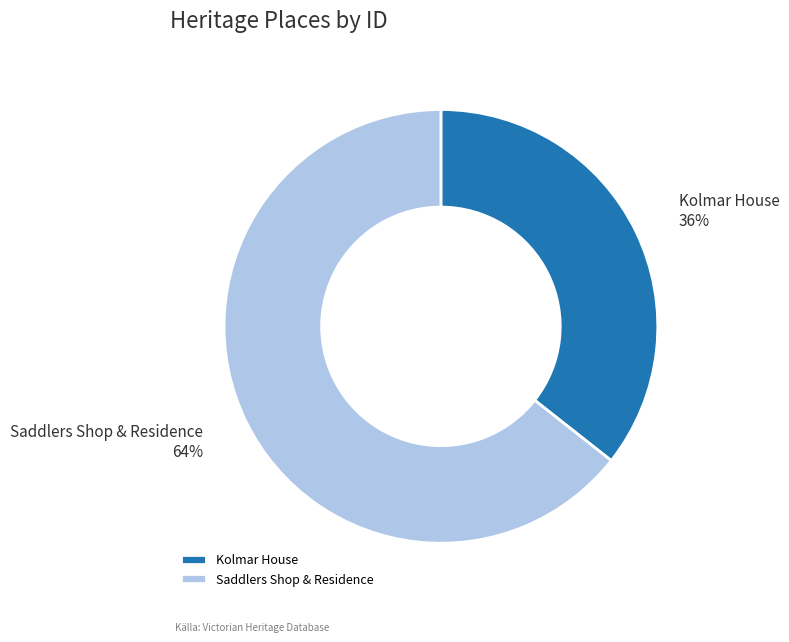

Which slice represents more than half of the pie?

Saddlers Shop & Residence